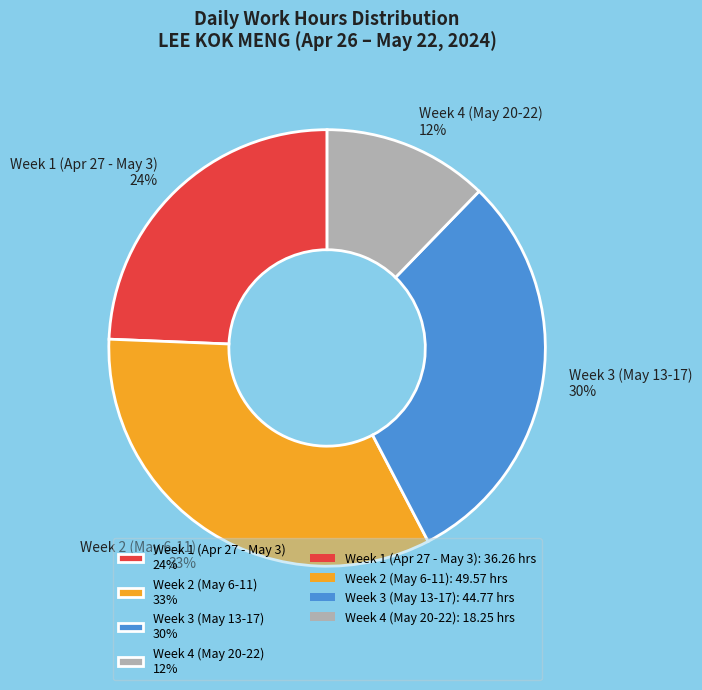

Is it true that Week 2 (May 6-11) 33% is 33% of the pie?

True